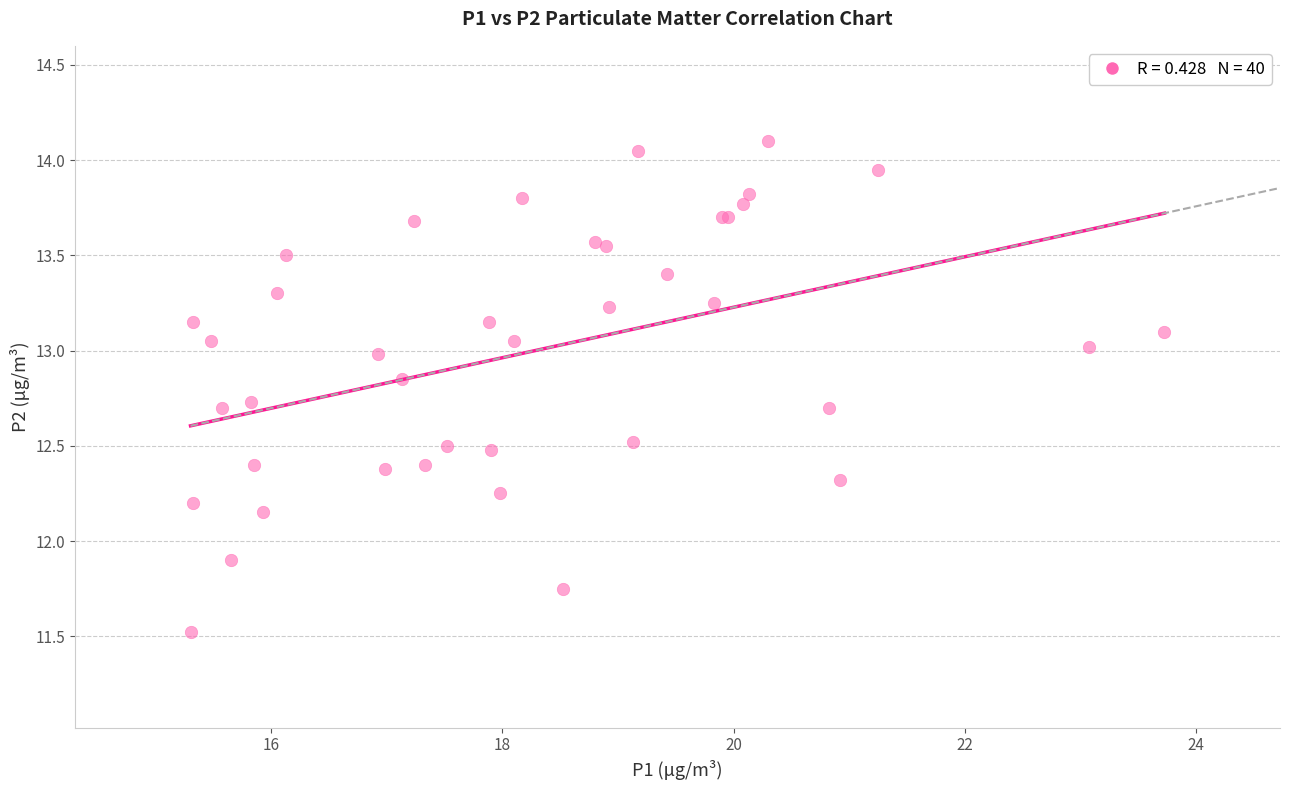

What Y value in the scatter plot is closest to 12?

11.9